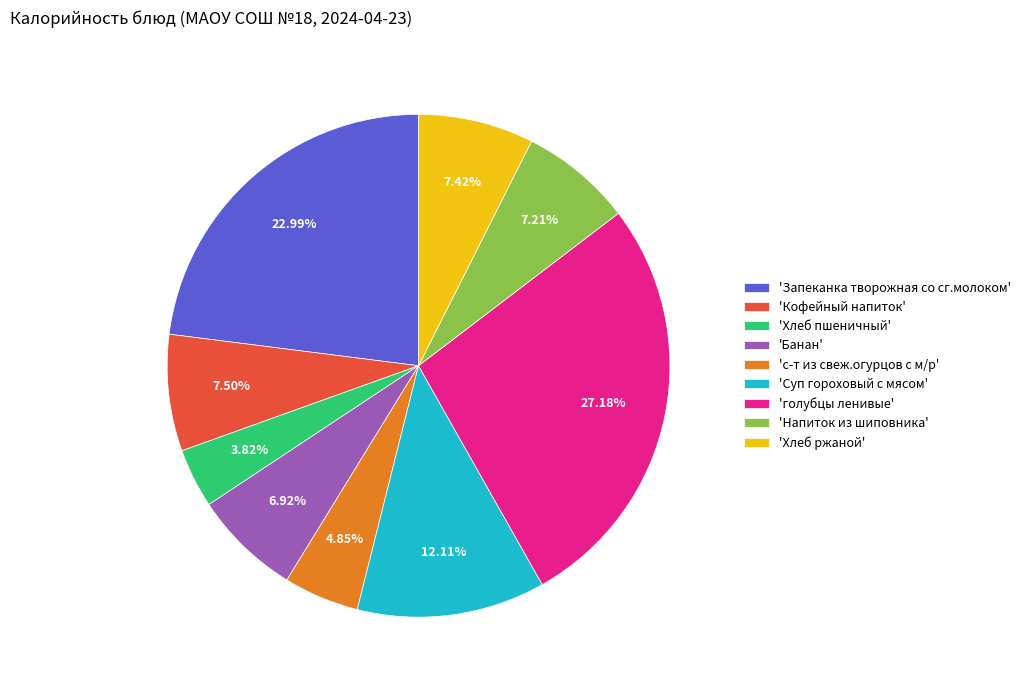

Do 'Хлеб ржаной' and 'Банан' together represent more than half of the pie?

No